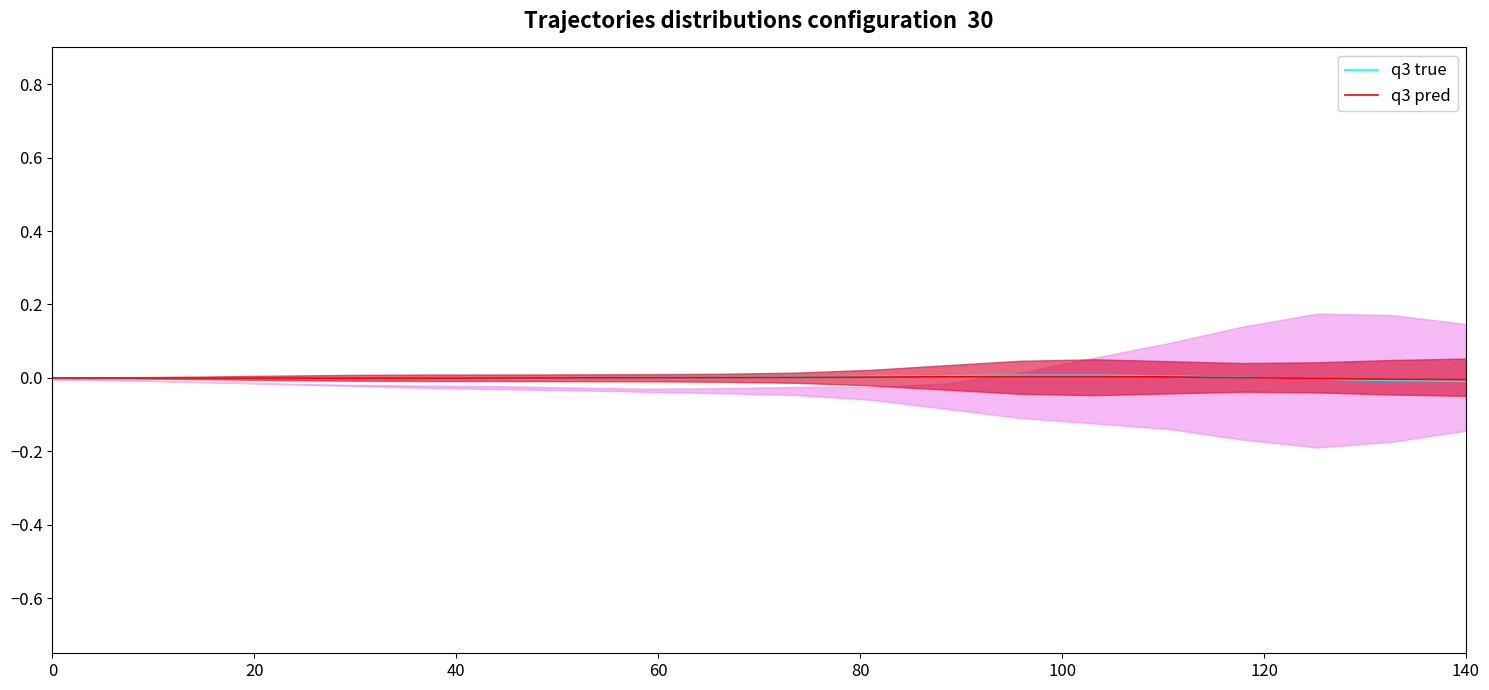

List the series in order of their overall mean, highest first.

q3 true, q3 pred